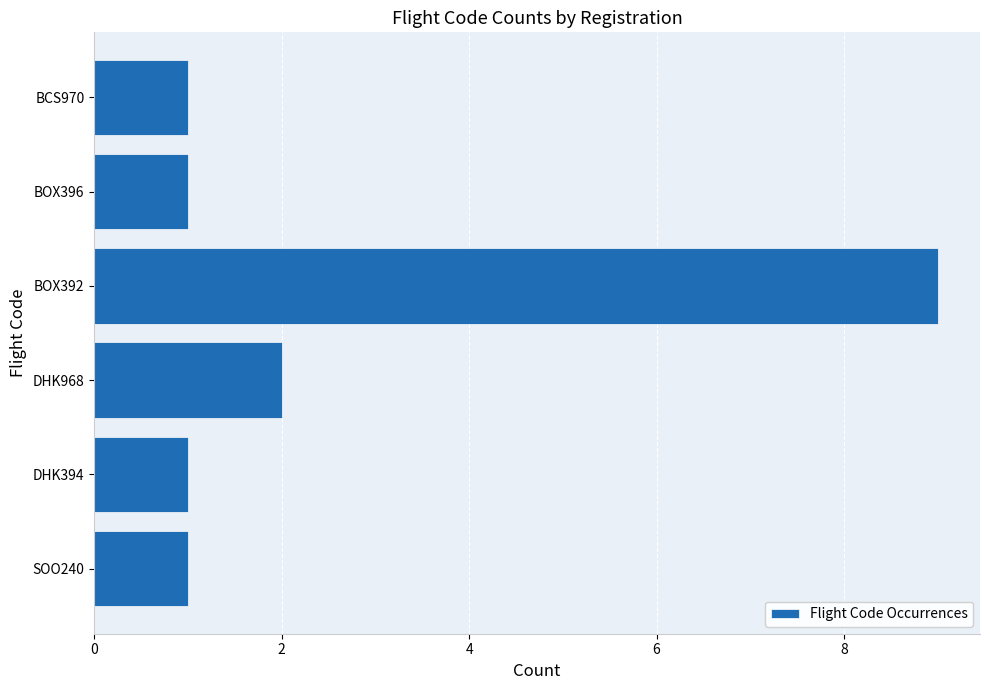

What is the difference between the maximum and minimum values?

8